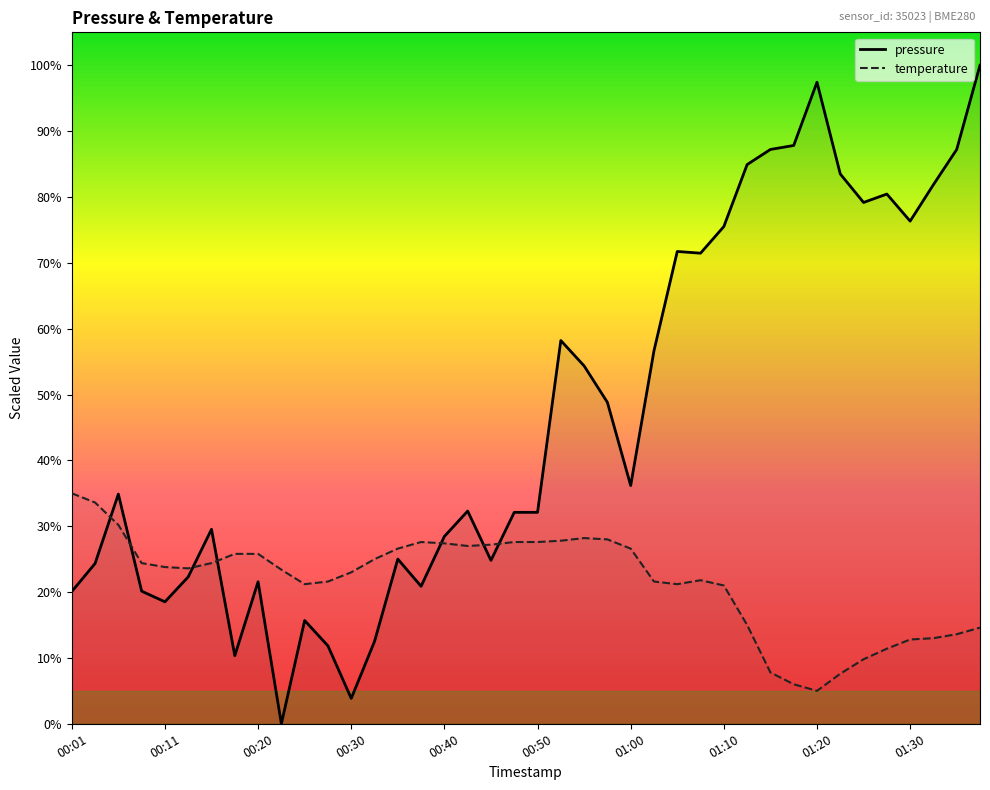

How many lines are shown in the chart?

2